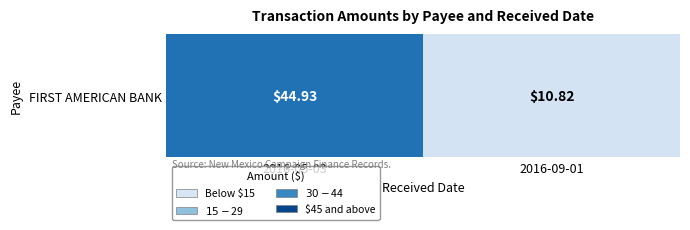

How many distinct data groups are displayed?

1